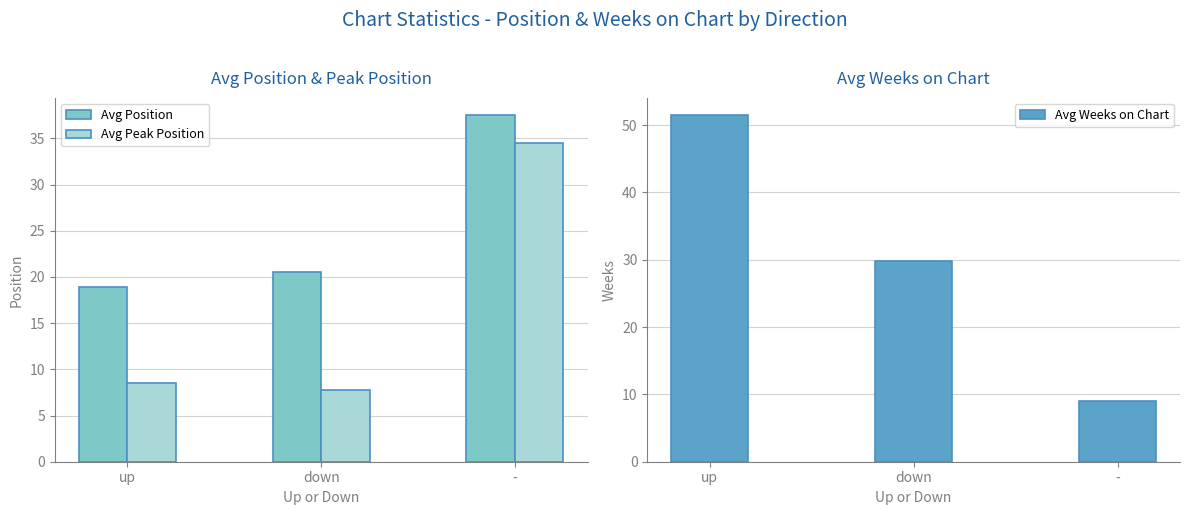

Which category has the lowest value in the Avg Weeks on Chart series?

-